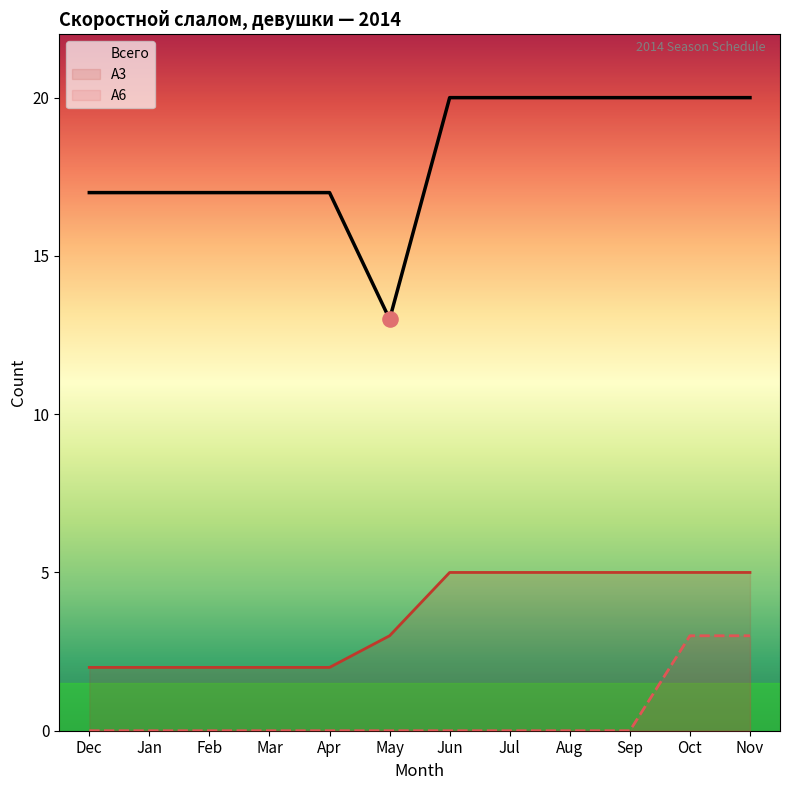

What are all the series names shown in the legend?

Всего, А3, A6